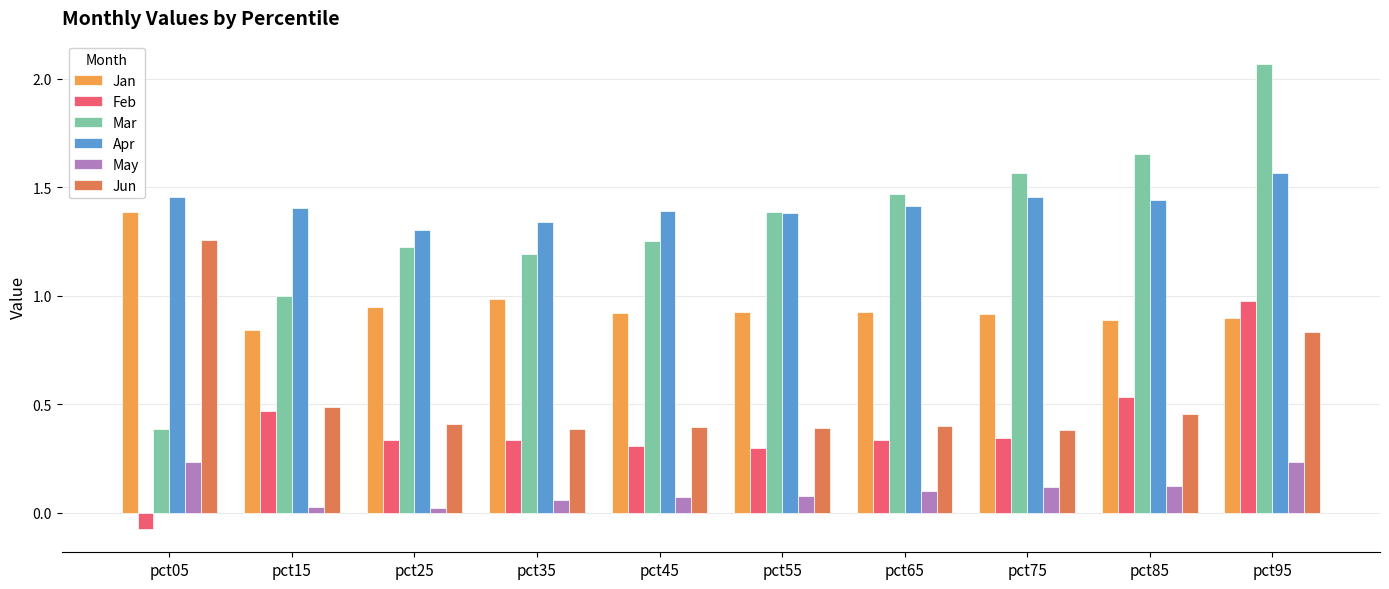

What is the total value across all series at pct85?

5.1